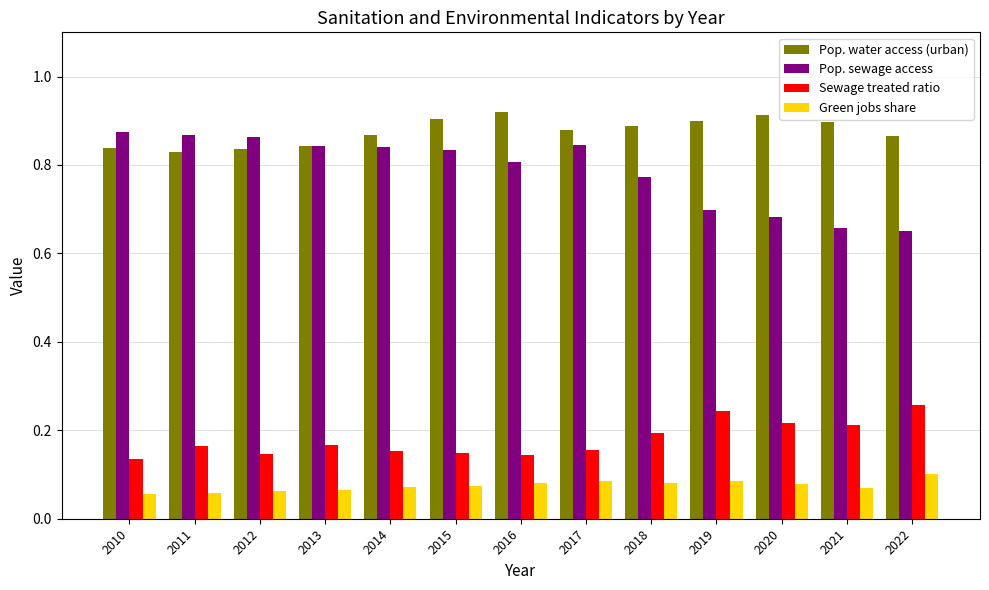

How many groups of bars are there?

13